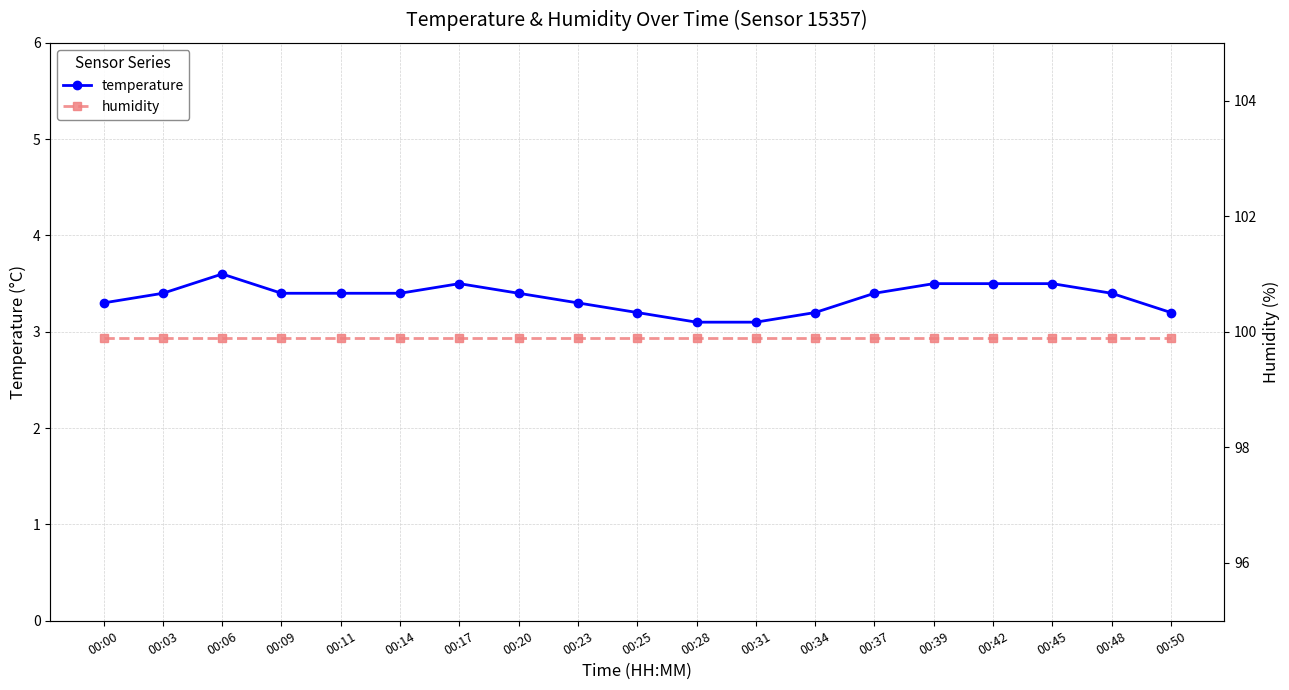

Which category has the lowest value across all series?

00:28